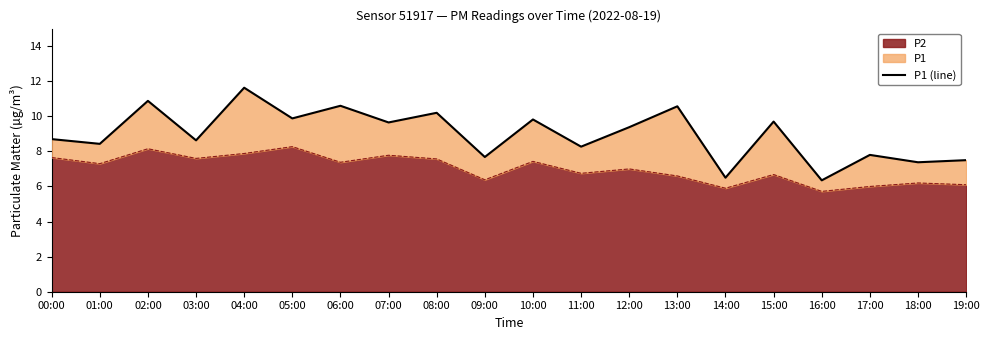

List the labels in order of value, largest first.

04:00, 02:00, 06:00, 13:00, 08:00, 05:00, 10:00, 15:00, 07:00, 12:00, 00:00, 03:00, 01:00, 11:00, 17:00, 09:00, 19:00, 18:00, 14:00, 16:00